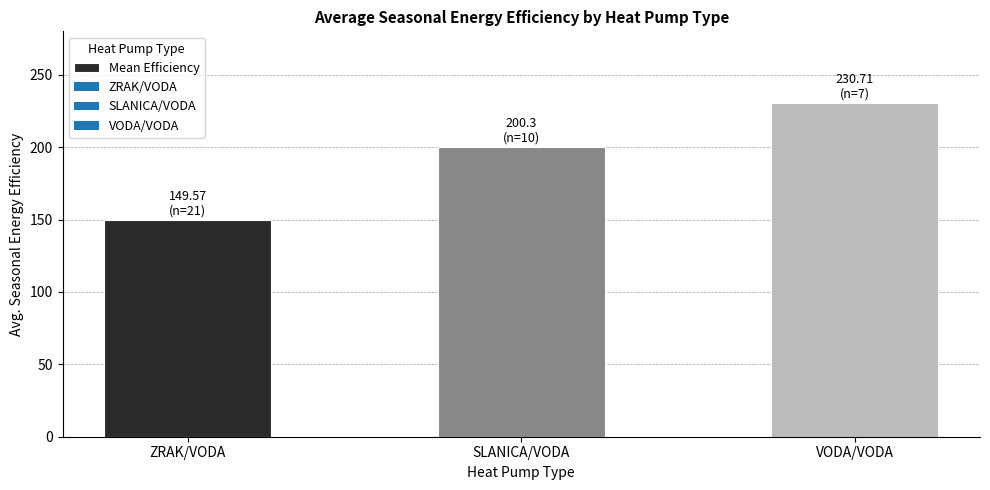

What is the average value?

193.5